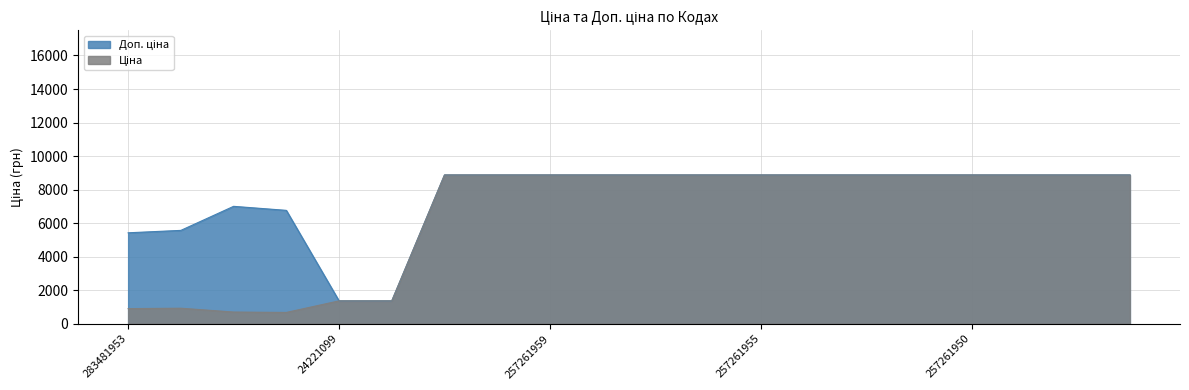

At how many categories does at least one series exceed 4183?

18